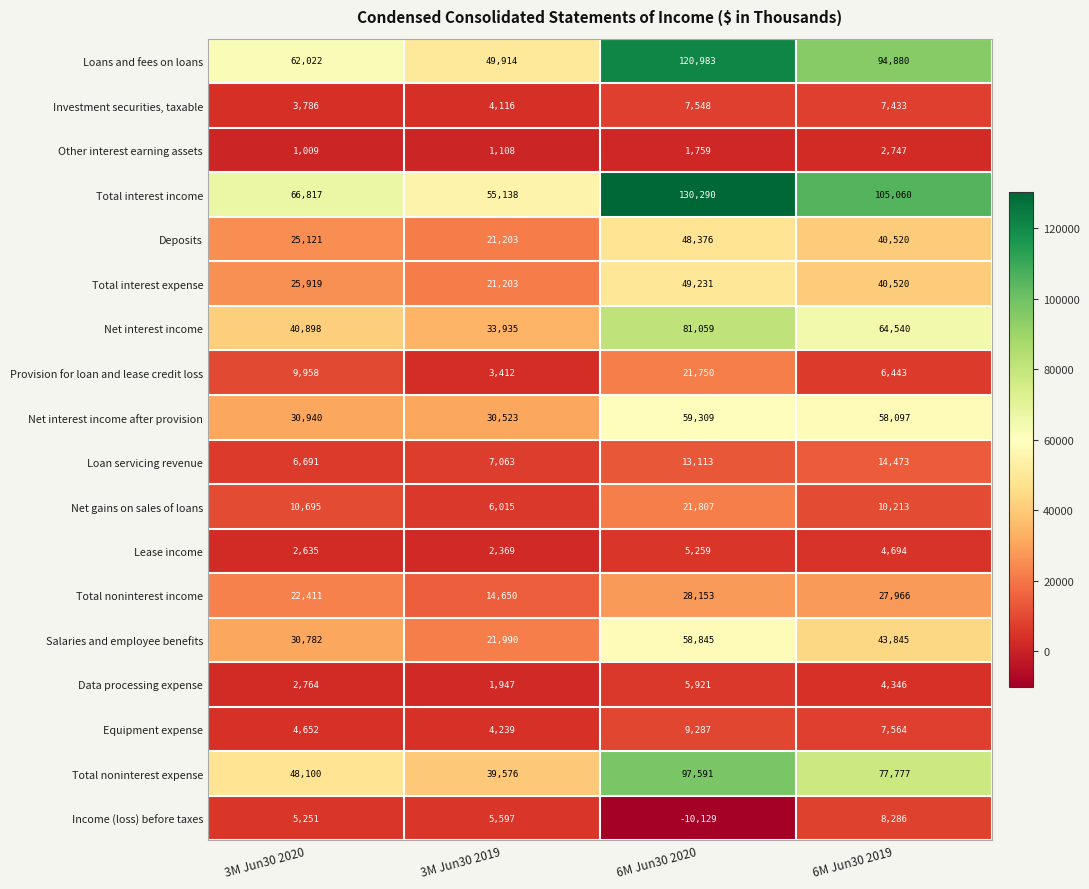

Which series has the largest range (max minus min)?

Total interest income